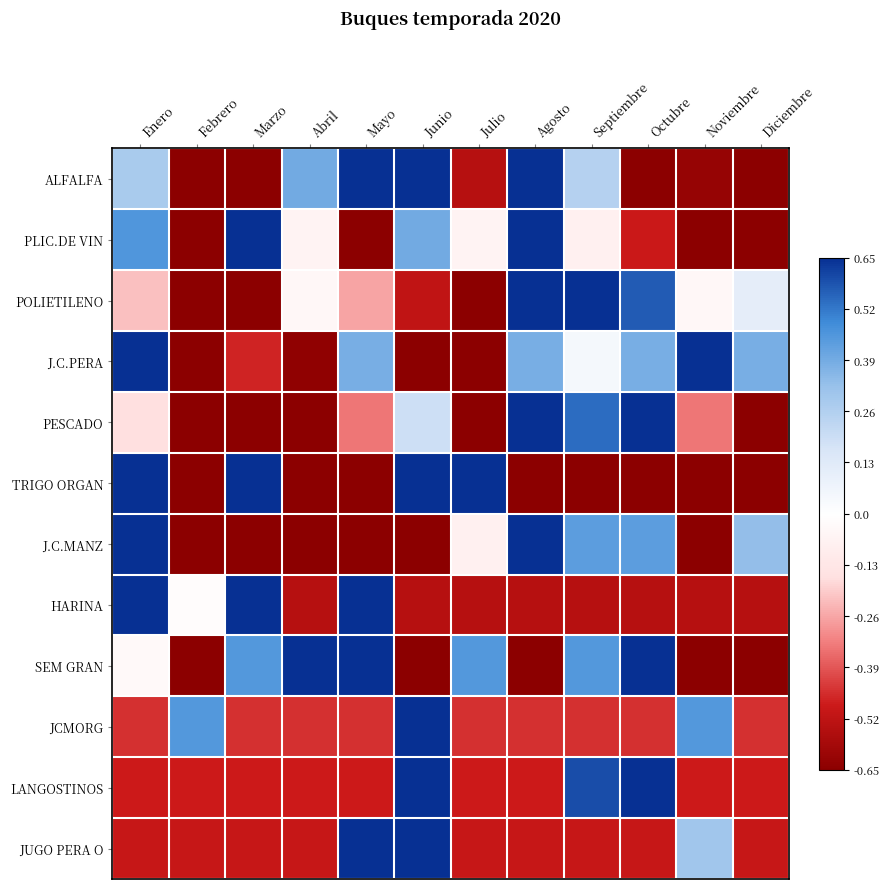

How many categories are shown in the chart?

12